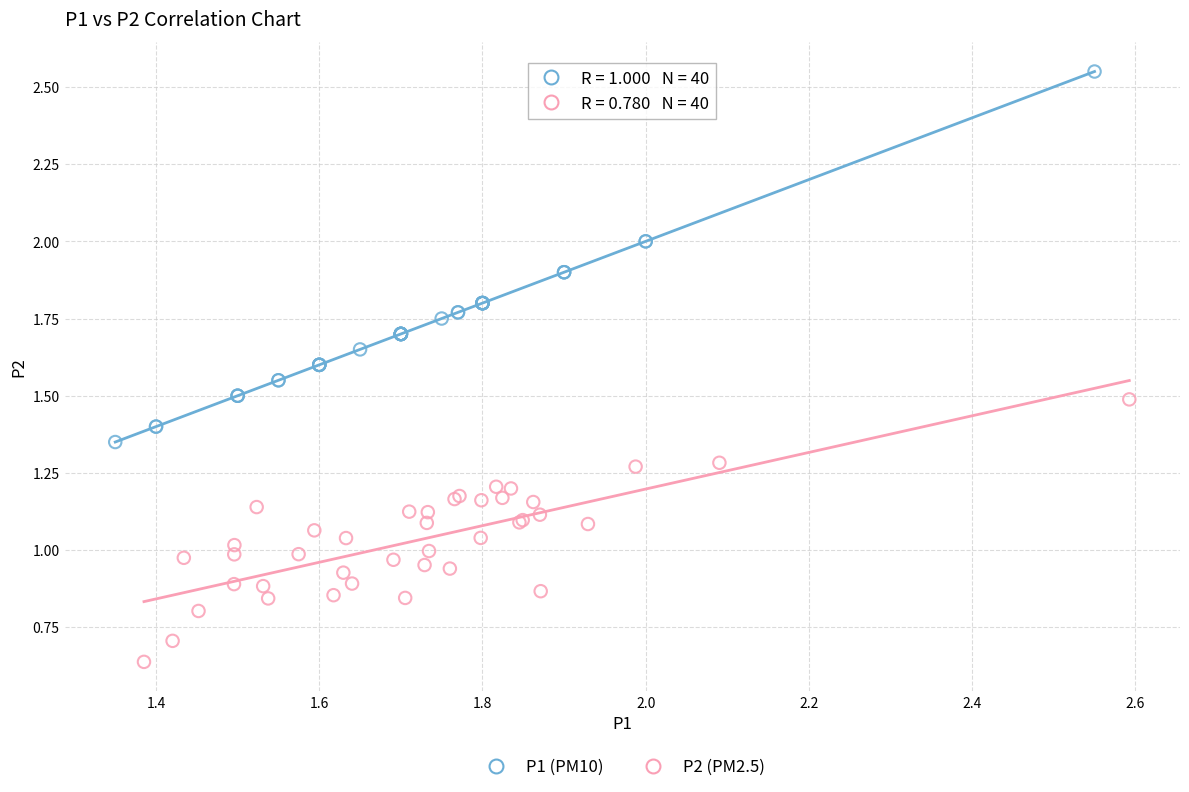

Which series has the widest spread of Y values?

P1 (PM10)